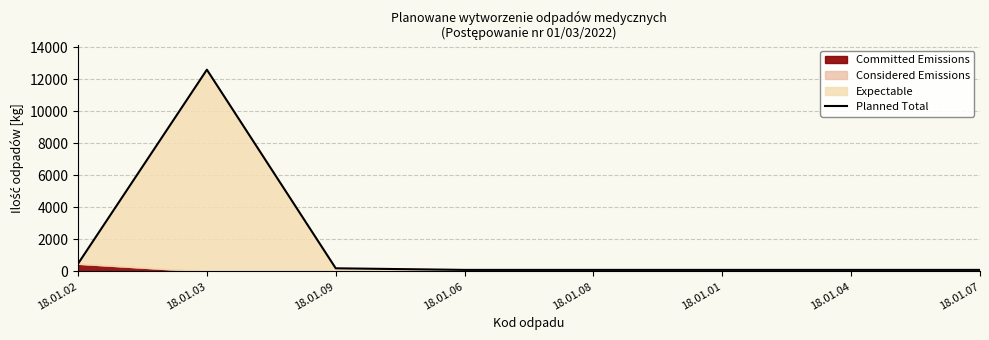

Reading right to left, extract all data points from this chart.

18.01.07=100	18.01.04=100	18.01.01=100	18.01.08=100	18.01.06=100	18.01.09=200	18.01.03=12600	18.01.02=485